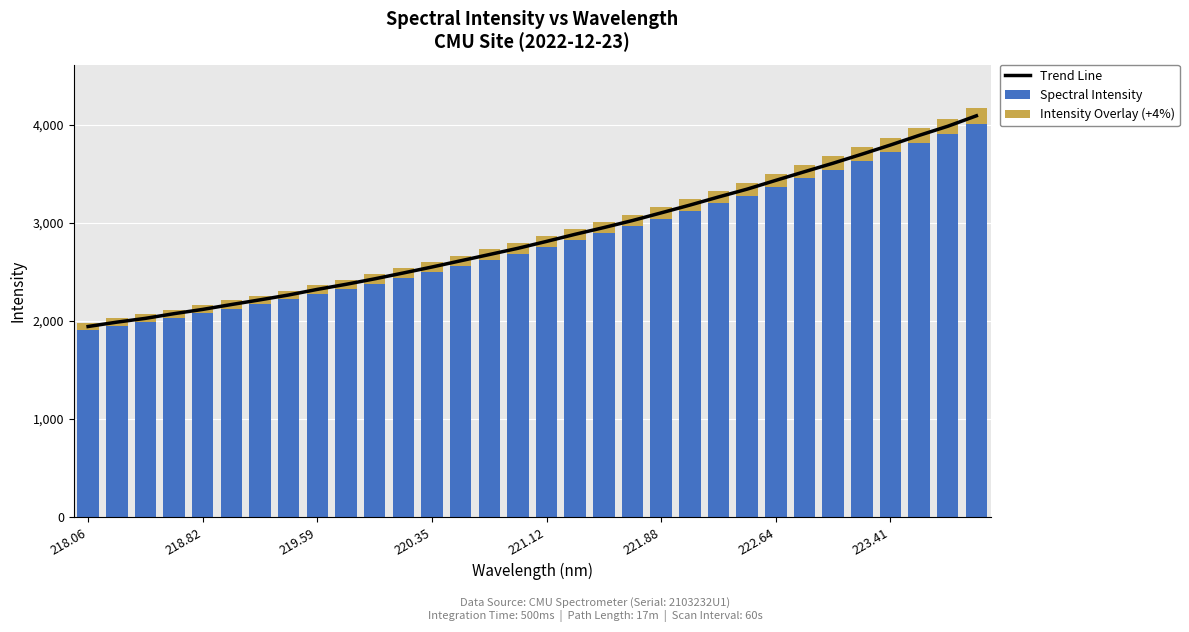

True or false: Spectral Intensity has a value of 2501.1 at 220.35.

True